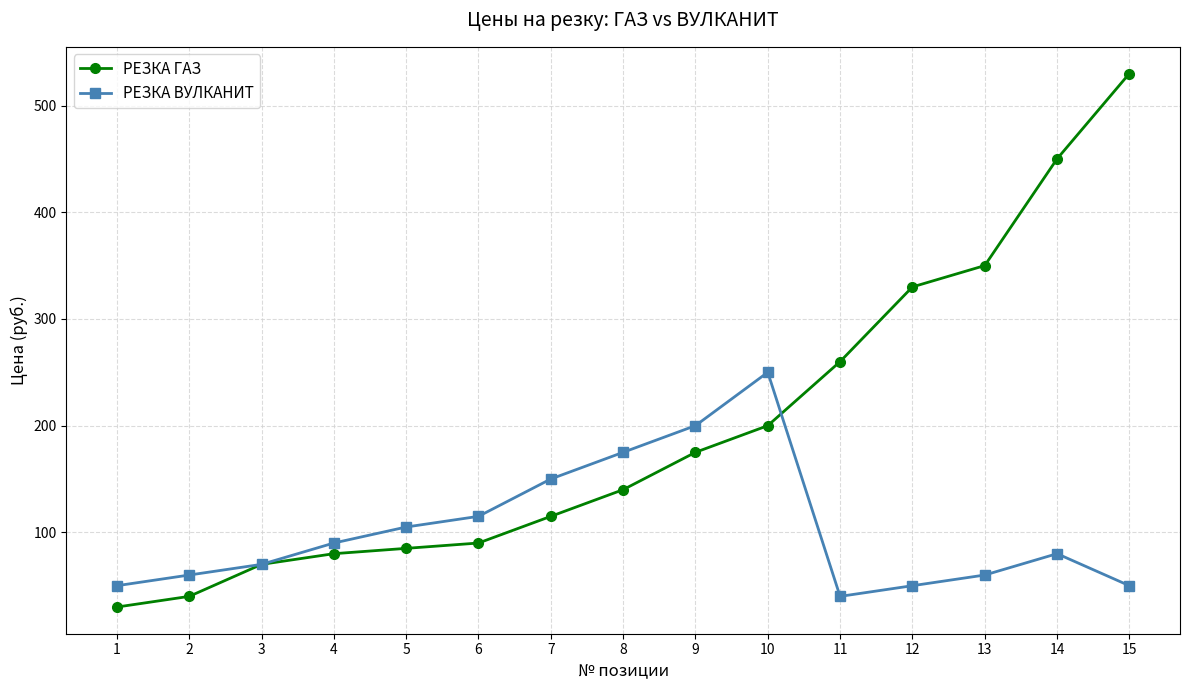

Reading left to right, list all the values displayed in this chart.

РЕЗКА ГАЗ: 30	40	70	80	85	90	115	140	175	200	260	330	350	450	530
РЕЗКА ВУЛКАНИТ: 50	60	70	90	105	115	150	175	200	250	40	50	60	80	50